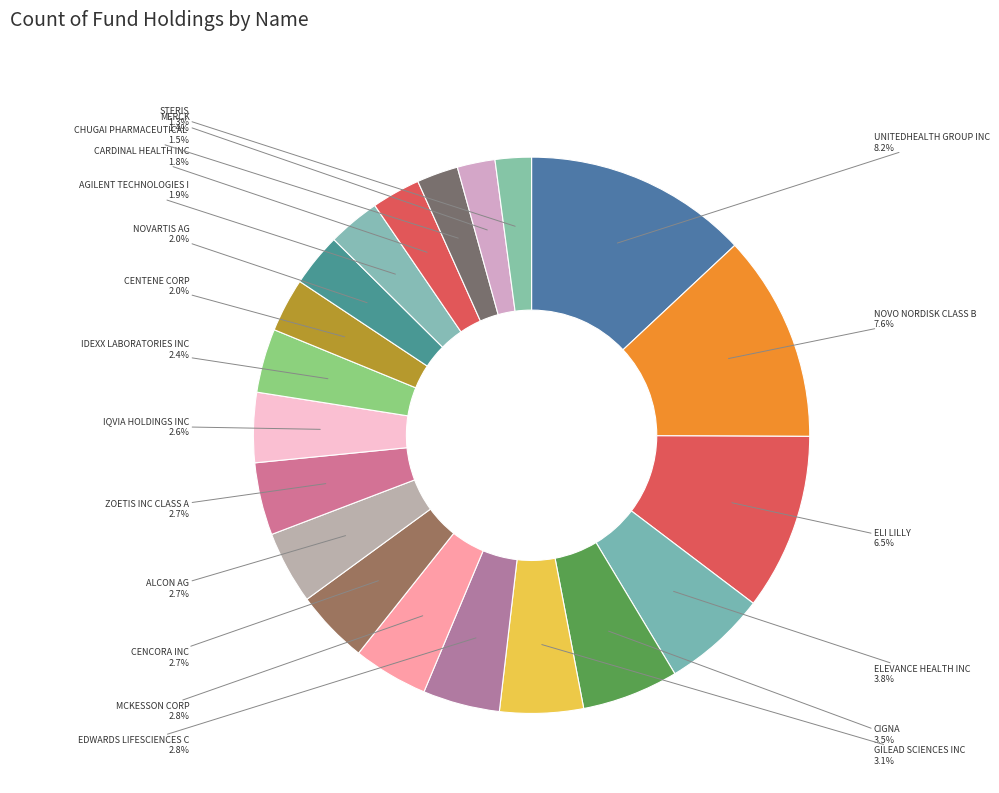

What is the largest slice in the pie chart?

UNITEDHEALTH GROUP INC